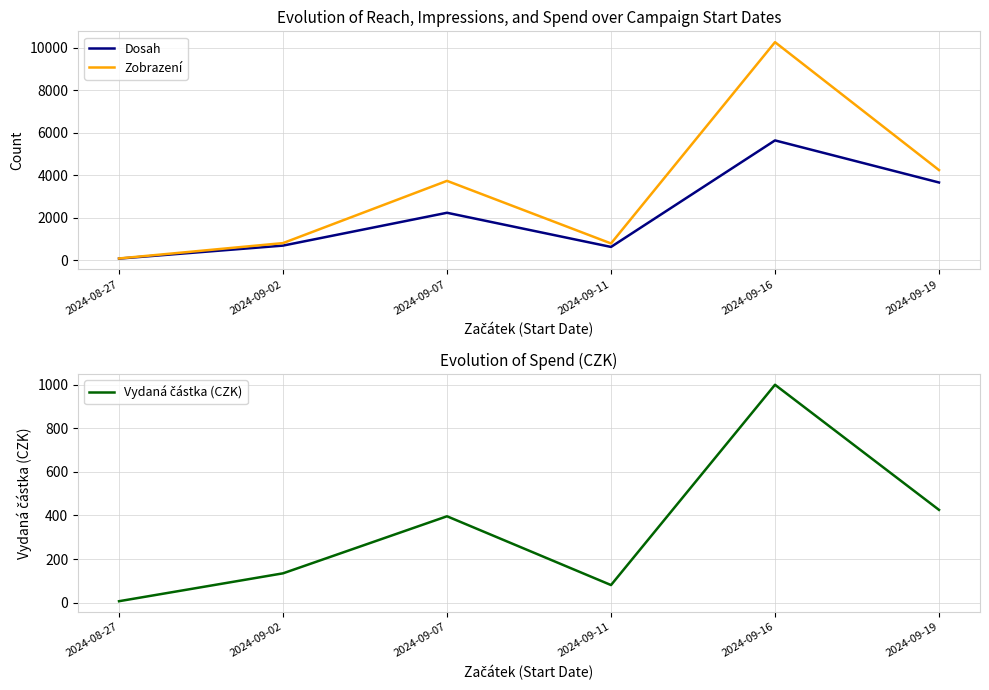

How many interior local valleys does the Vydaná částka (CZK) series have?

1